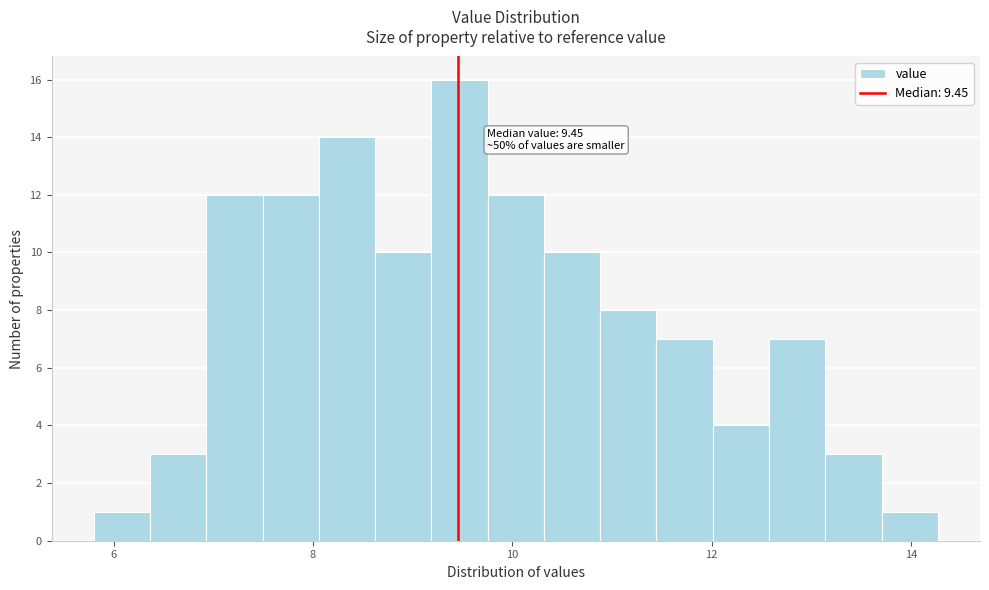

Read against the x-axis, roughly where is the centre of the tallest bar?

9.4